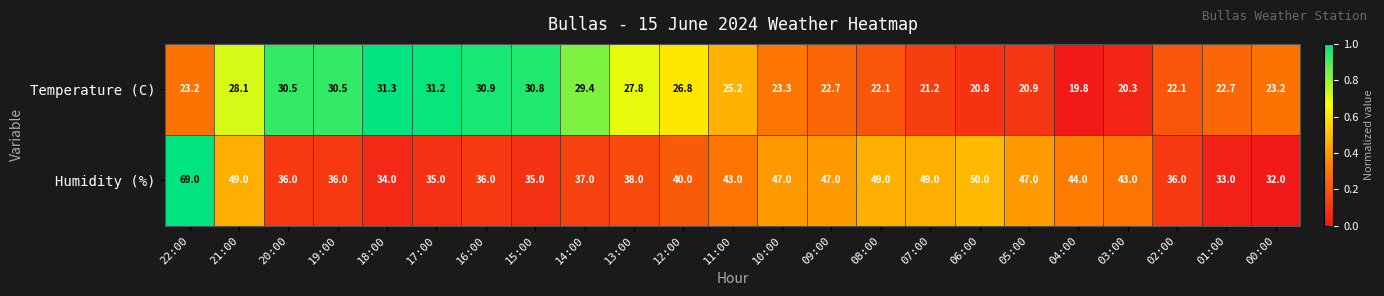

Rank the series at 18:00 from highest to lowest value.

Humidity (%), Temperature (C)